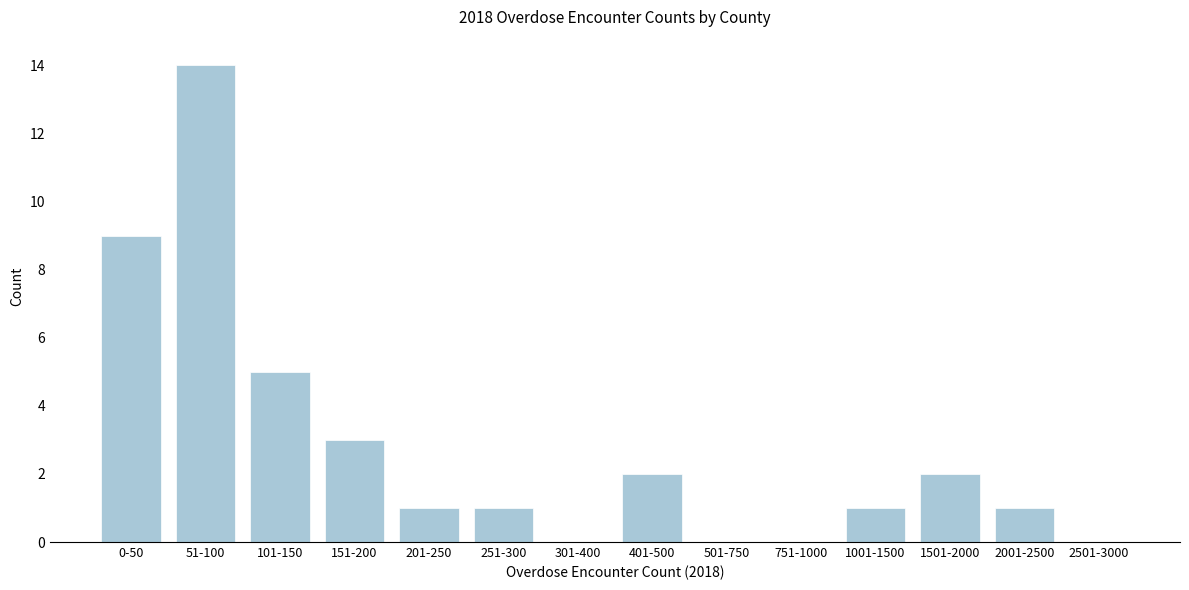

Reading left to right, transcribe all the data shown in this chart.

0-50=9	51-100=14	101-150=5	151-200=3	201-250=1	251-300=1	301-400=0	401-500=2	501-750=0	751-1000=0	1001-1500=1	1501-2000=2	2001-2500=1	2501-3000=0